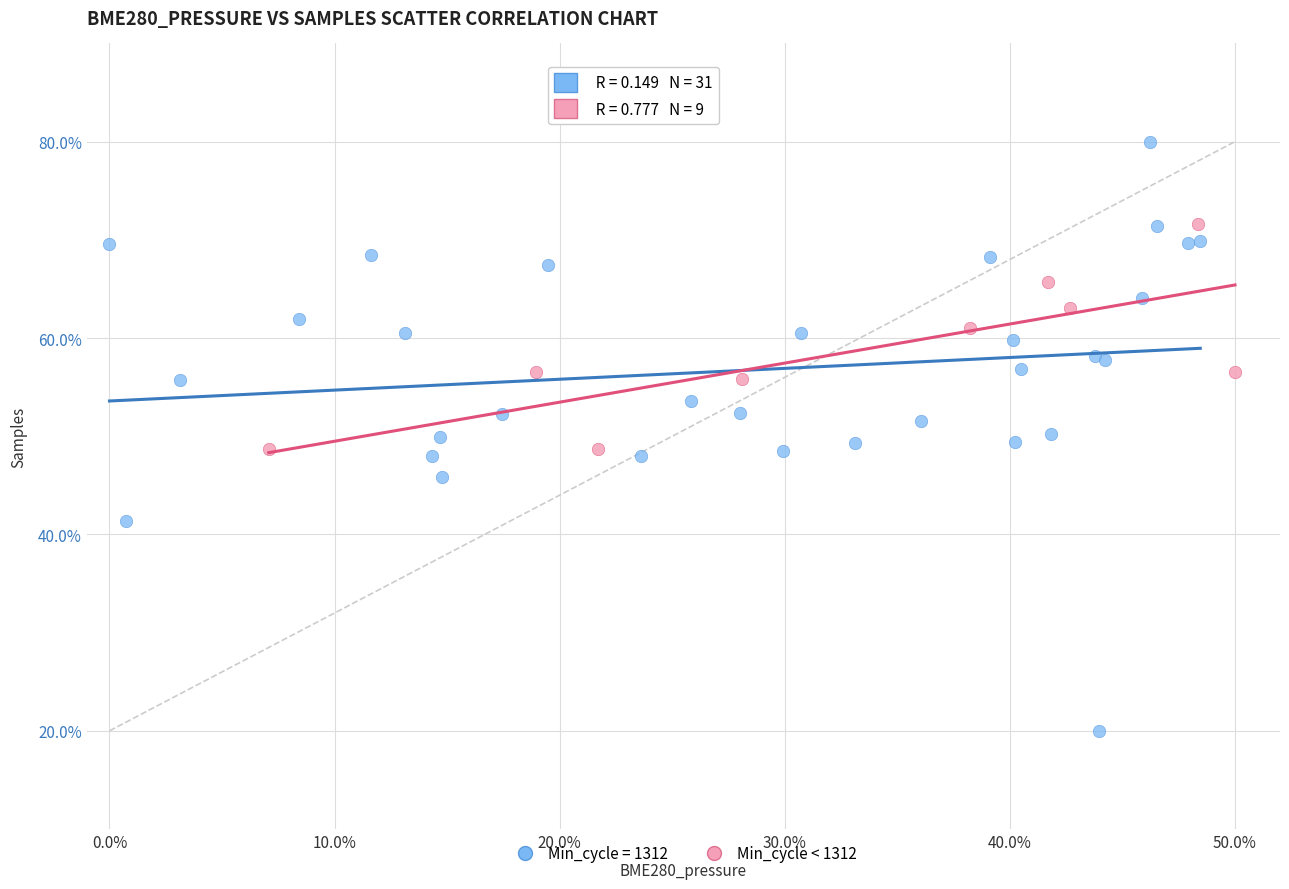

Which series reaches the maximum Y coordinate?

Min_cycle = 1312